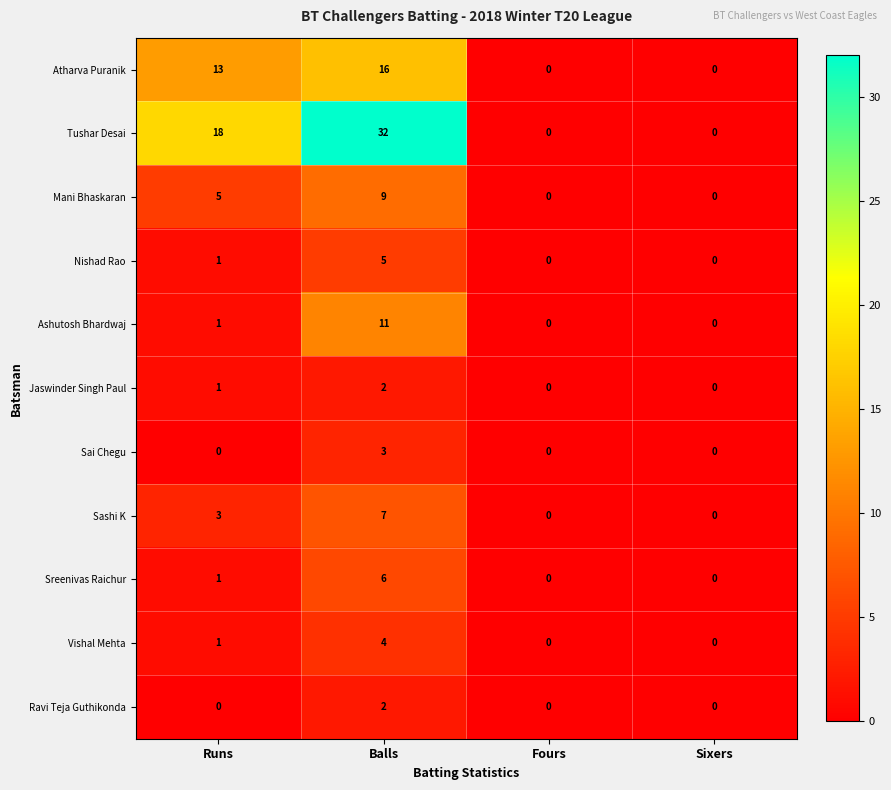

Which series has the largest range (max minus min)?

Tushar Desai